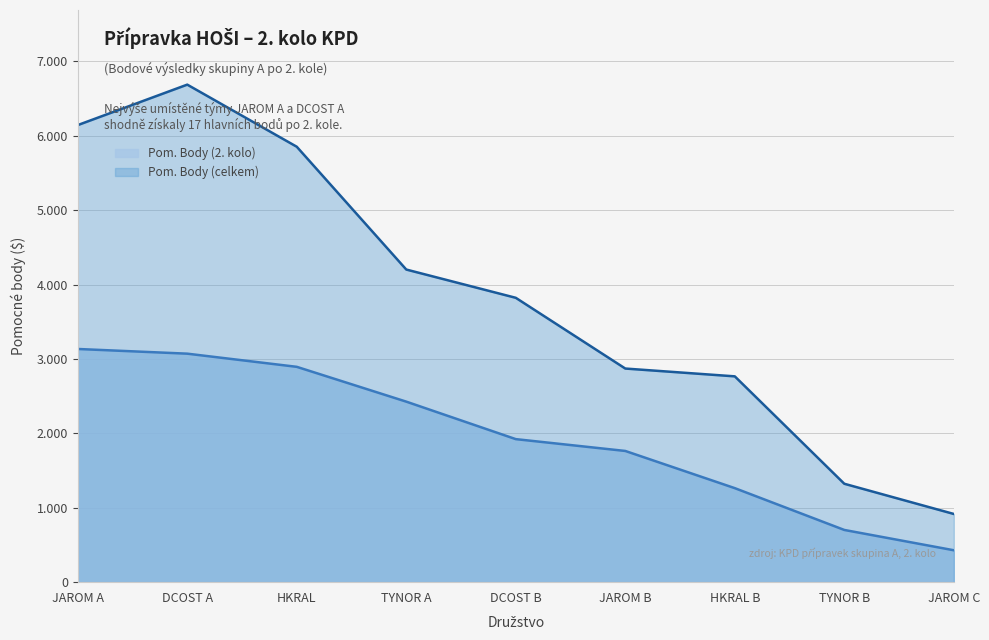

True or false: Pom. Body (kolo) and Pom. Body (celkem) intersect in this chart.

False